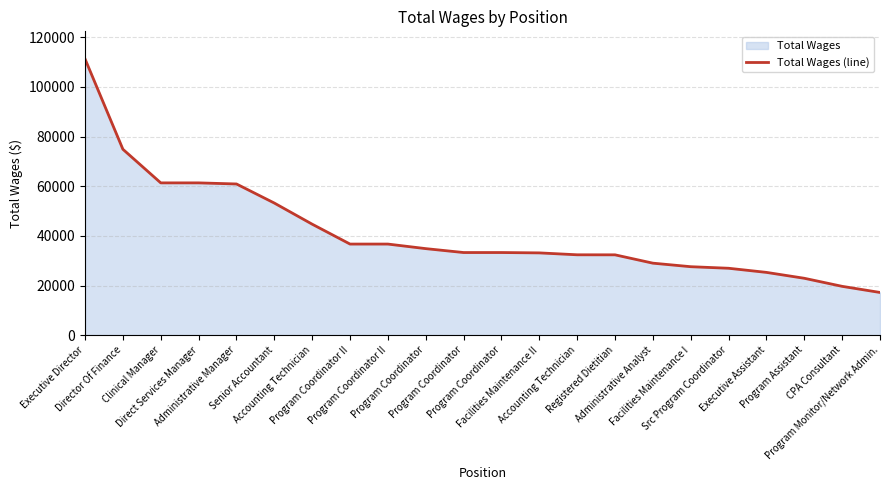

What is the greatest value displayed?

111296